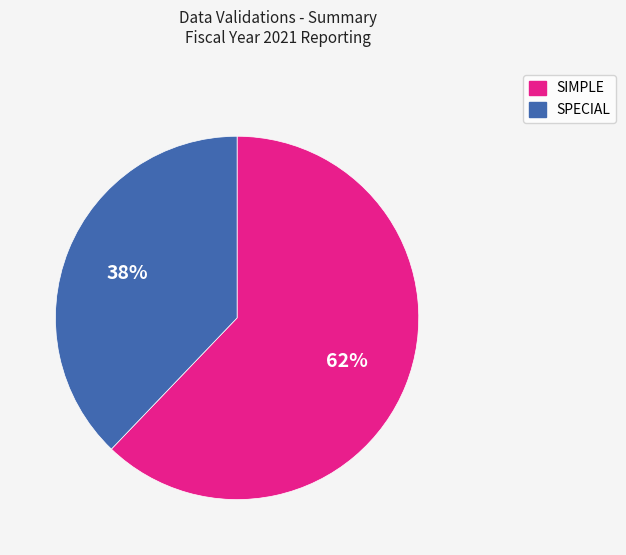

Do SIMPLE and SPECIAL together represent more than half of the pie?

Yes